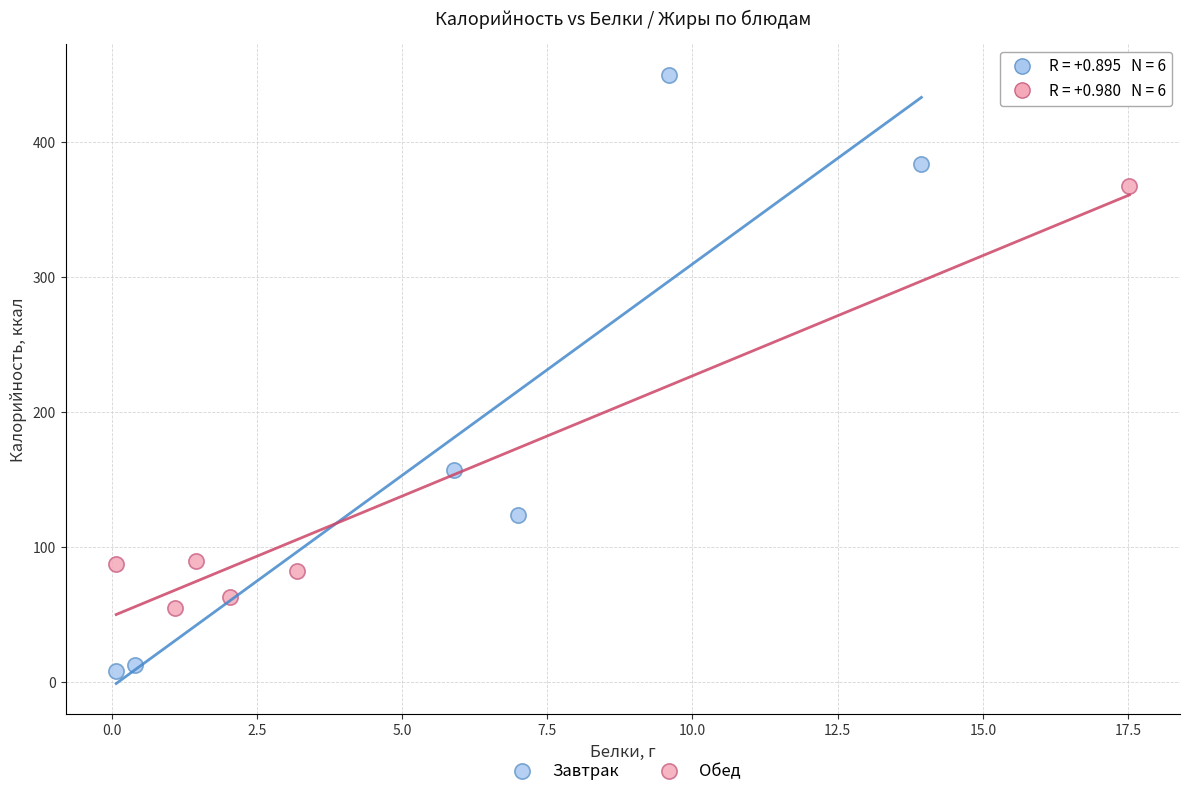

Which series contains the highest Y value?

Завтрак